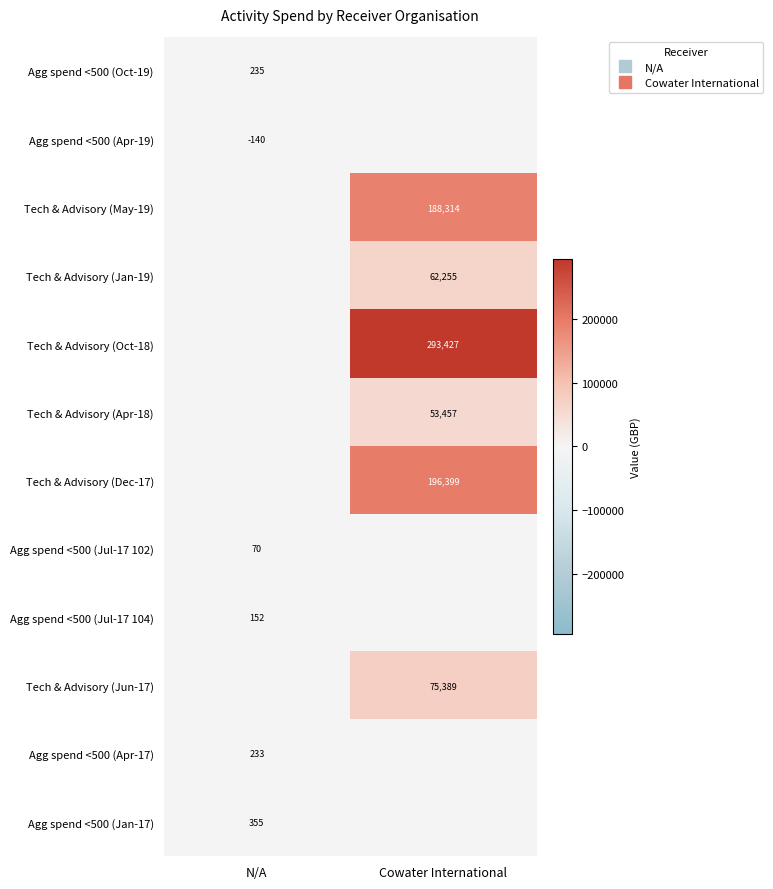

How many positive values does the Agg spend <500 (Jul-17 104) series have?

1